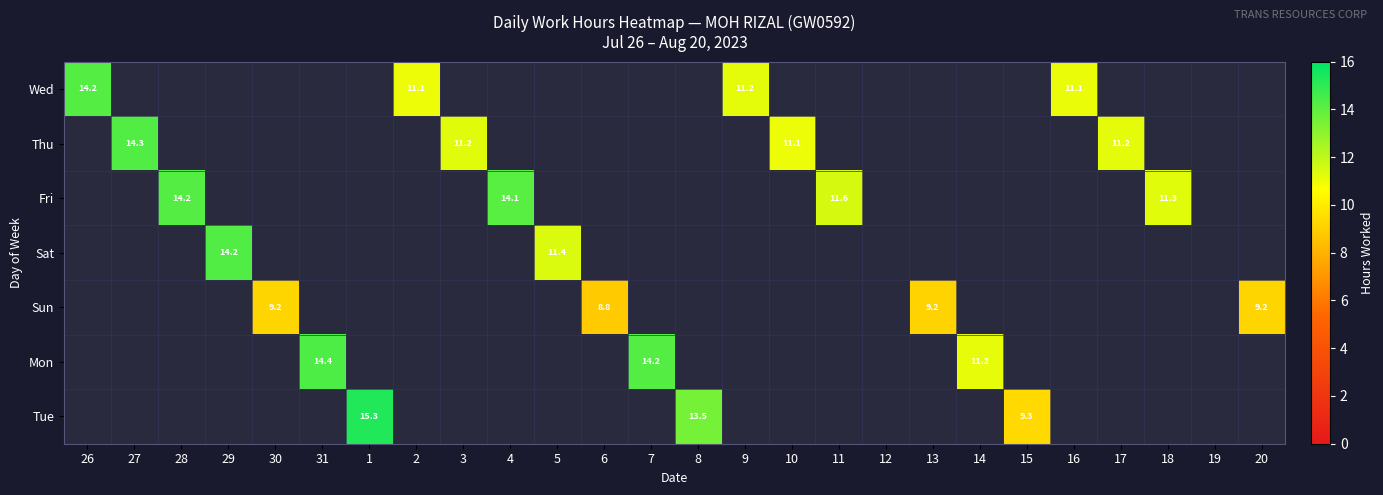

The value of Fri at 4 is 14.1. True or false?

True